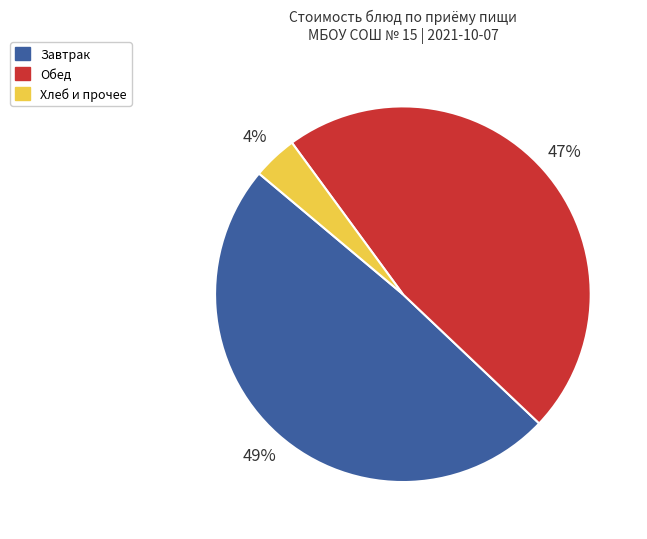

How many segments does this pie chart have?

3